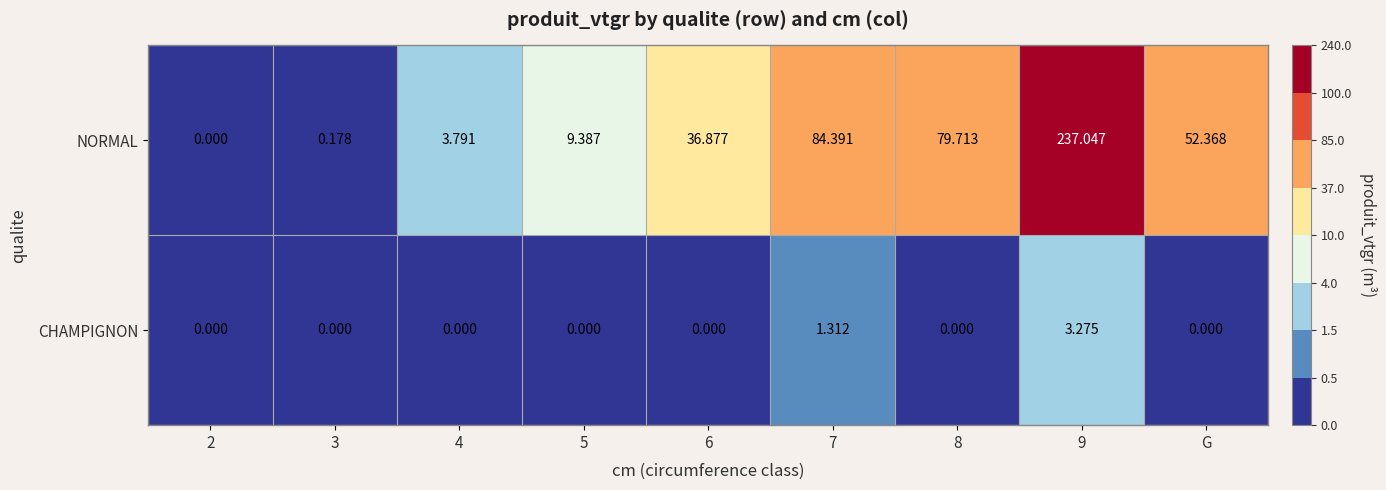

Is the value of CHAMPIGNON at 4 greater than the value of NORMAL at 3?

No